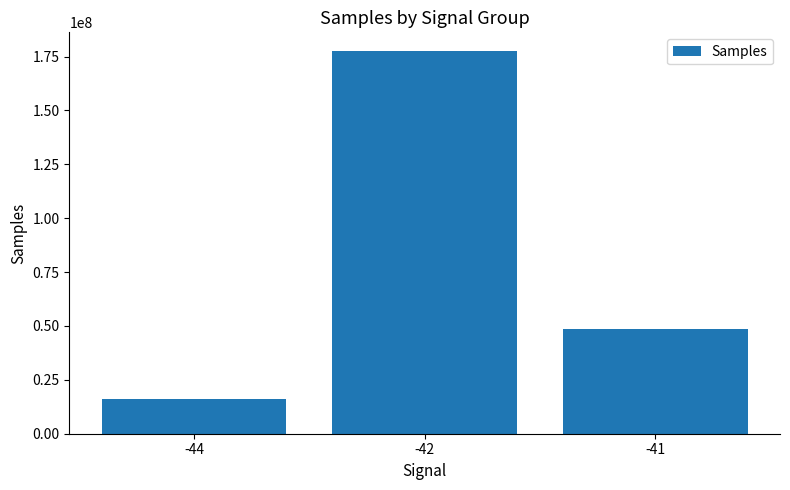

Reading right to left, transcribe all the data shown in this chart.

48377511	177389450	16129507